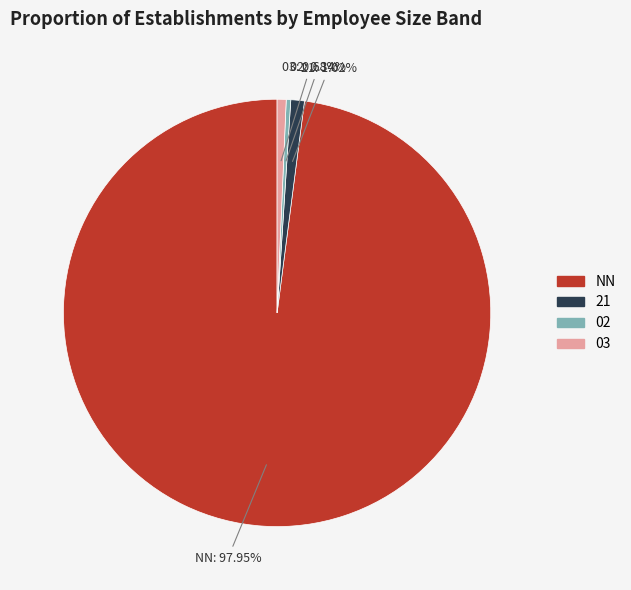

Is there any slice that represents more than half of the pie?

Yes